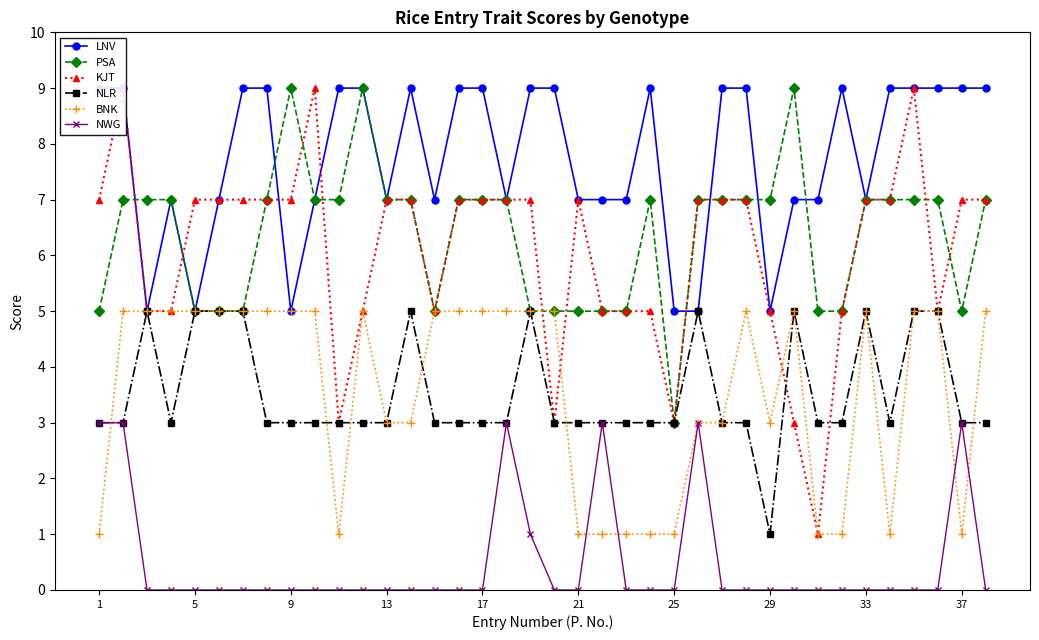

True or false: PSA has more than 1 interior local peaks.

True